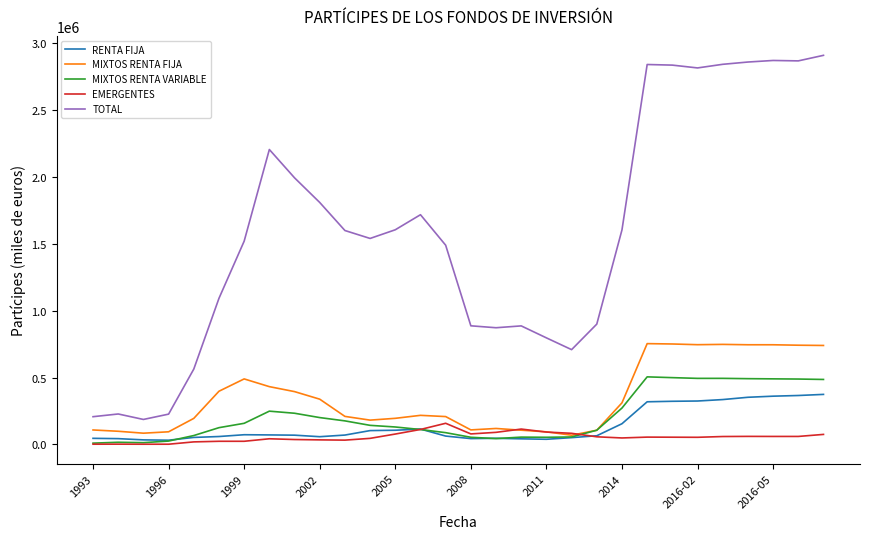

Which series has the largest range (max minus min)?

TOTAL